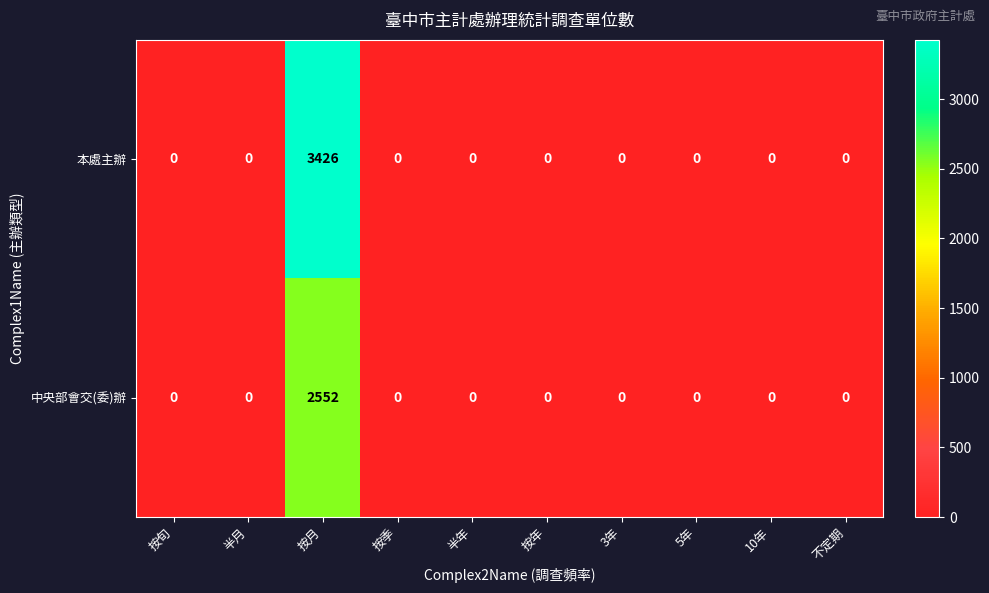

How many data points in 中央部會交(委)辦 are above 0?

1